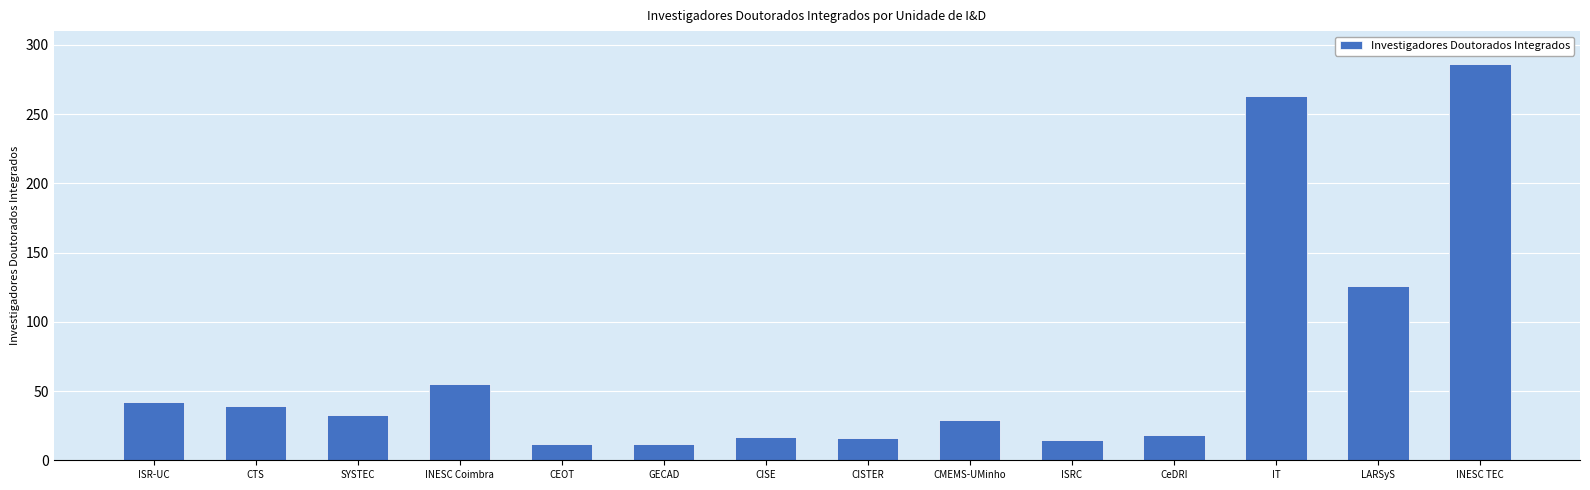

The value at ISRC is 15. True or false?

True